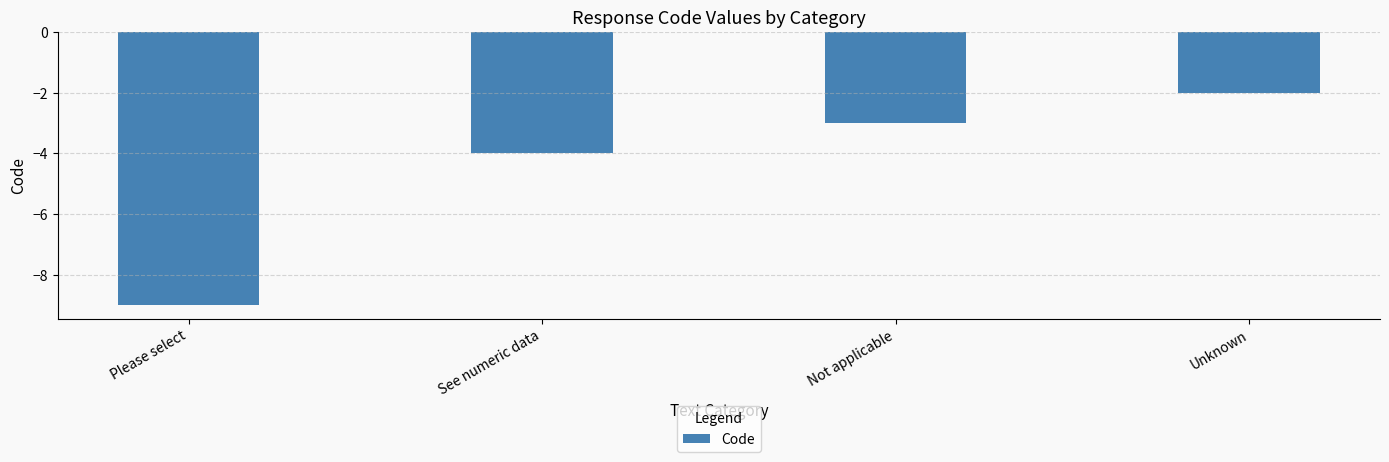

What is the change in value from Not applicable to Unknown?

+1